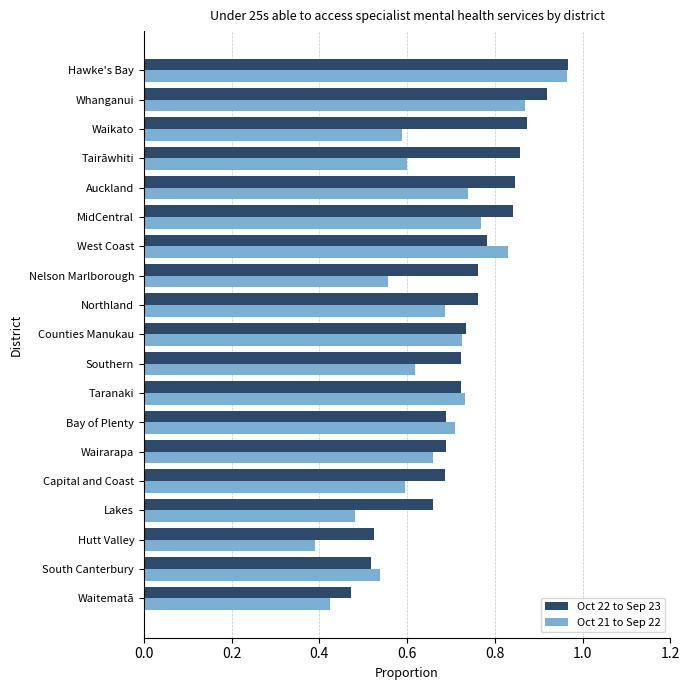

List the series in order of their overall mean, lowest first.

Oct 21 to Sep 22, Oct 22 to Sep 23